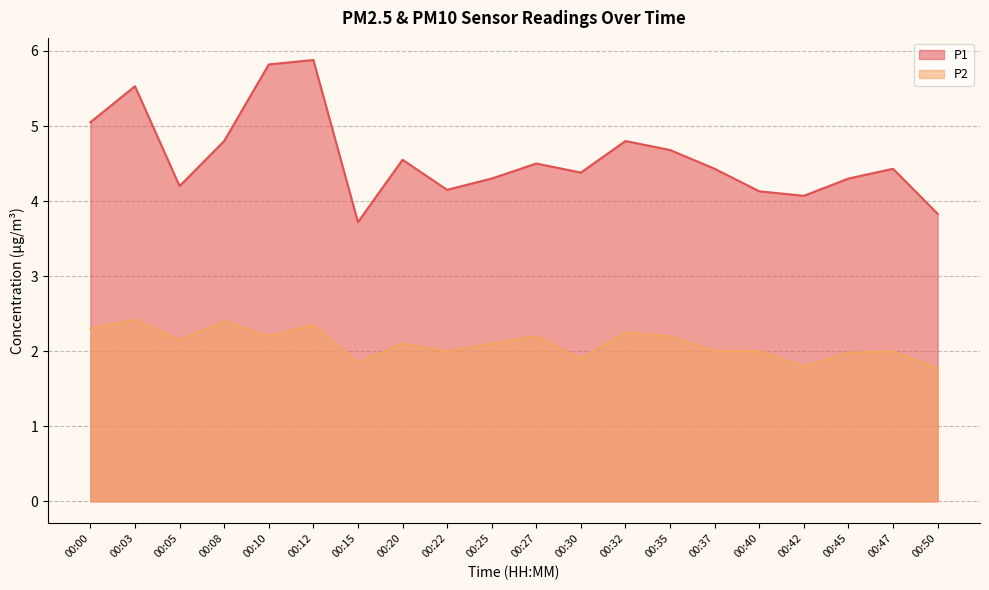

Between 00:08 and 00:47, which series saw the biggest shift?

P2